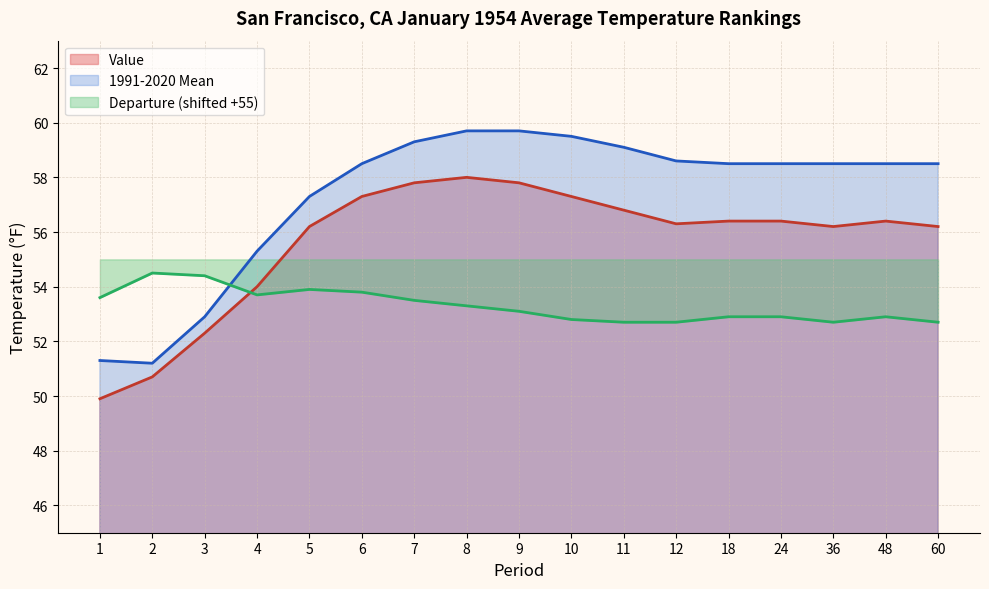

Where do 1991-2020 Mean and Departure first cross each other?

3 and 4